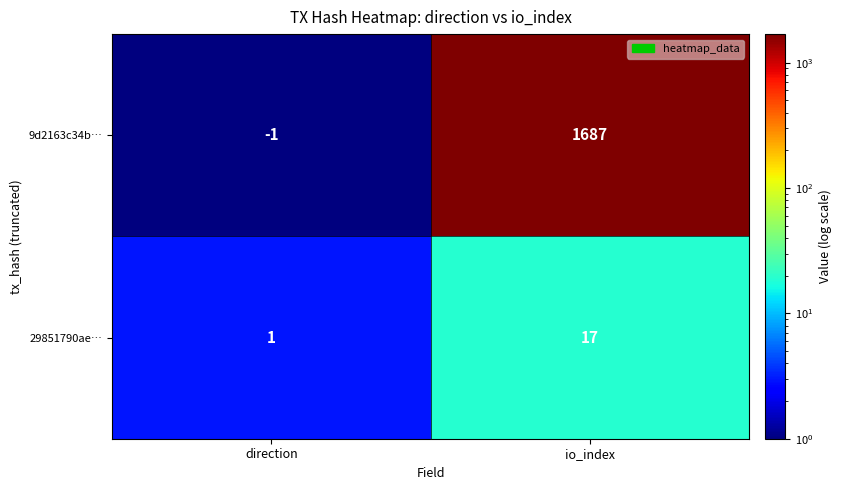

Which series has the largest range (max minus min)?

9d2163c34b…